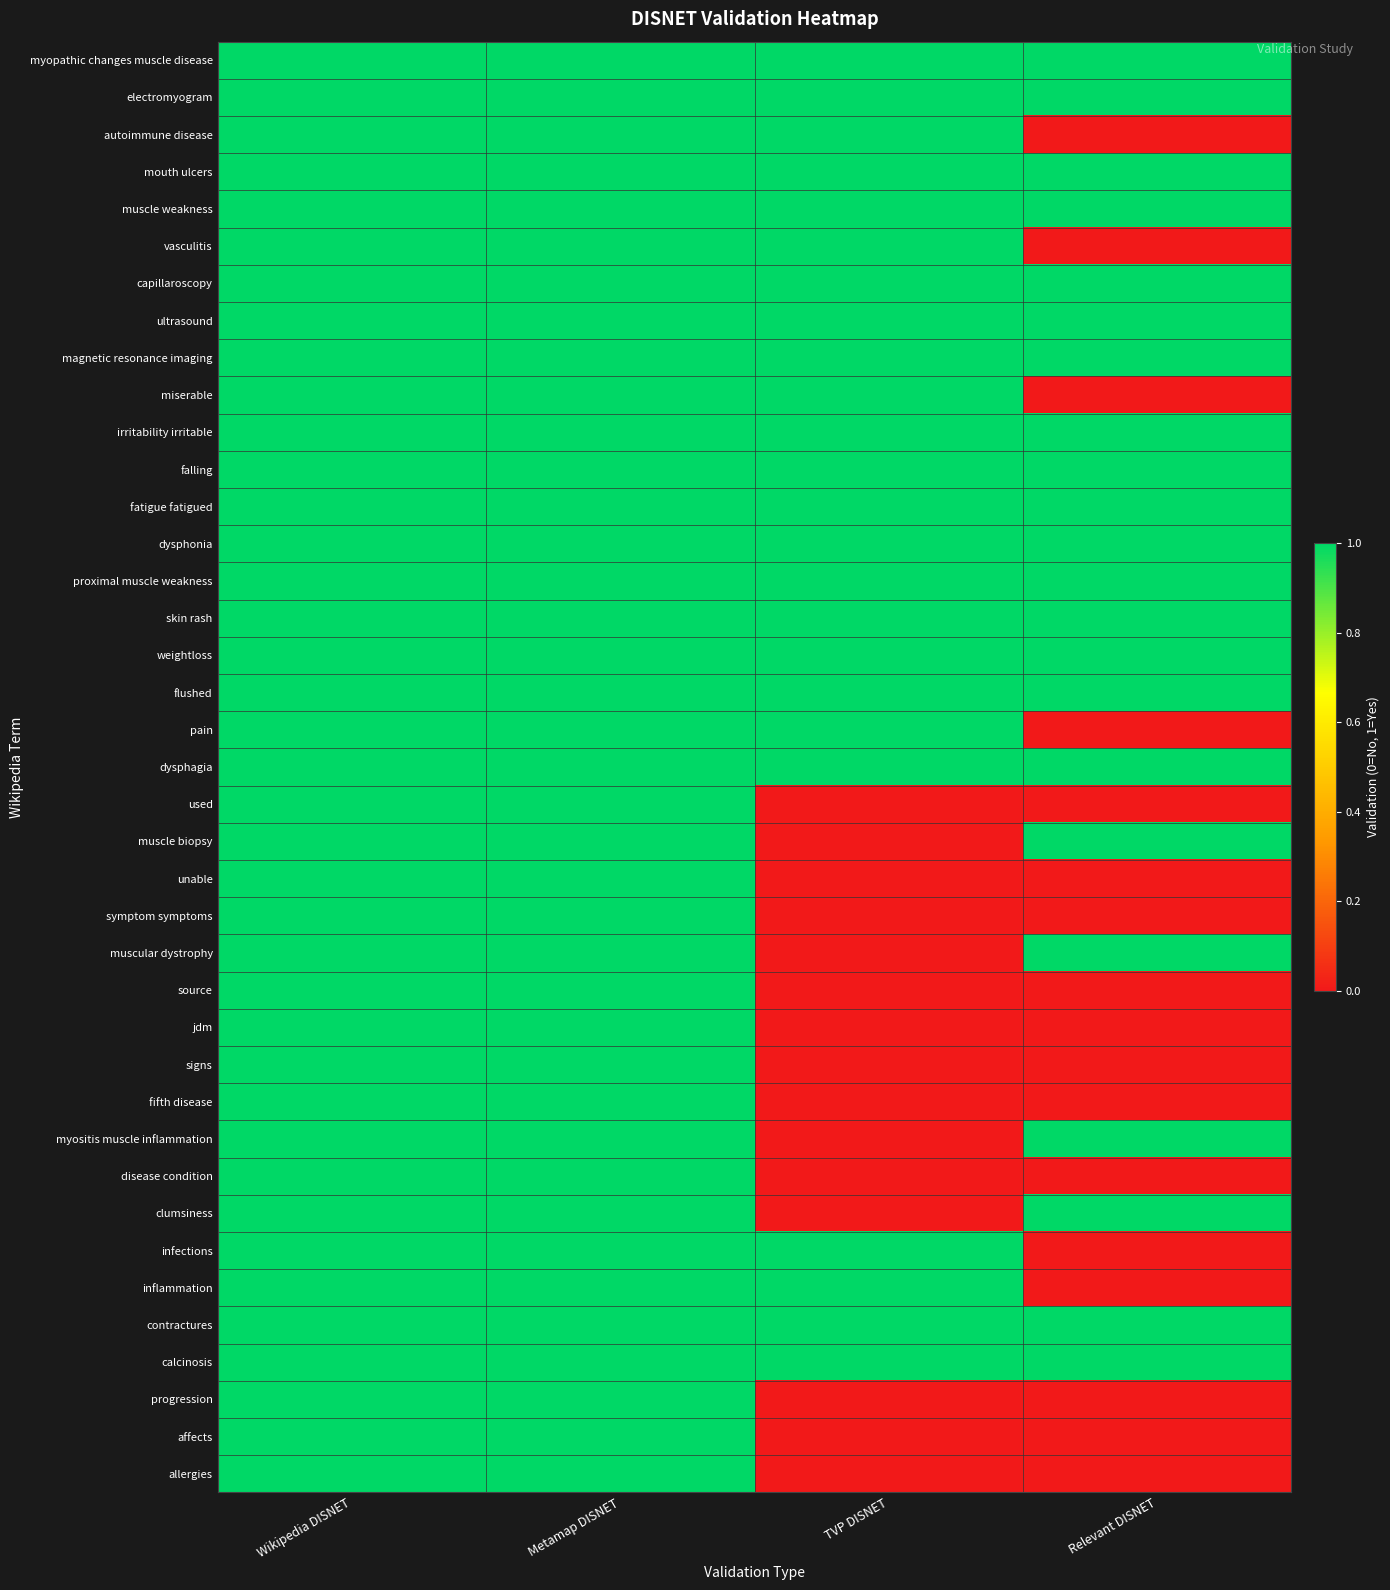

Between Wikipedia DISNET and Relevant DISNET, which is larger?

Wikipedia DISNET